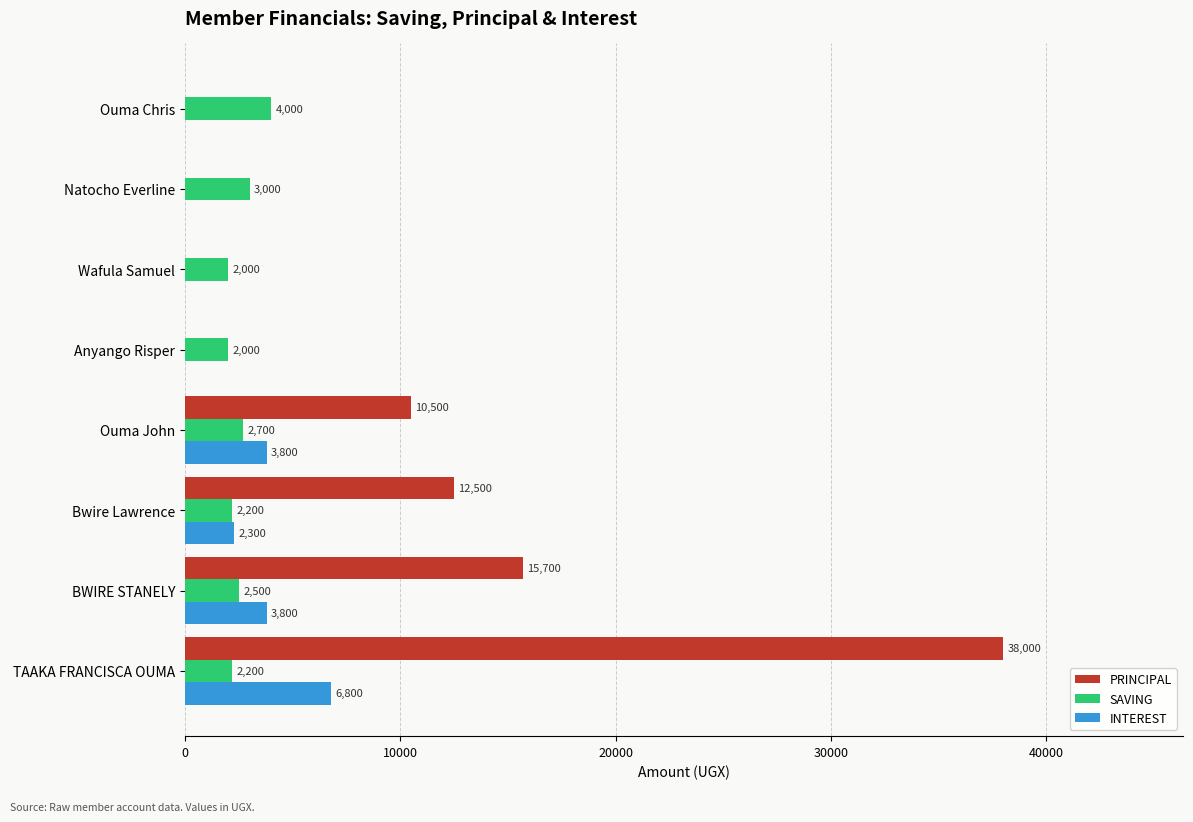

At which category is the sum across all series the highest?

TAAKA FRANCISCA OUMA